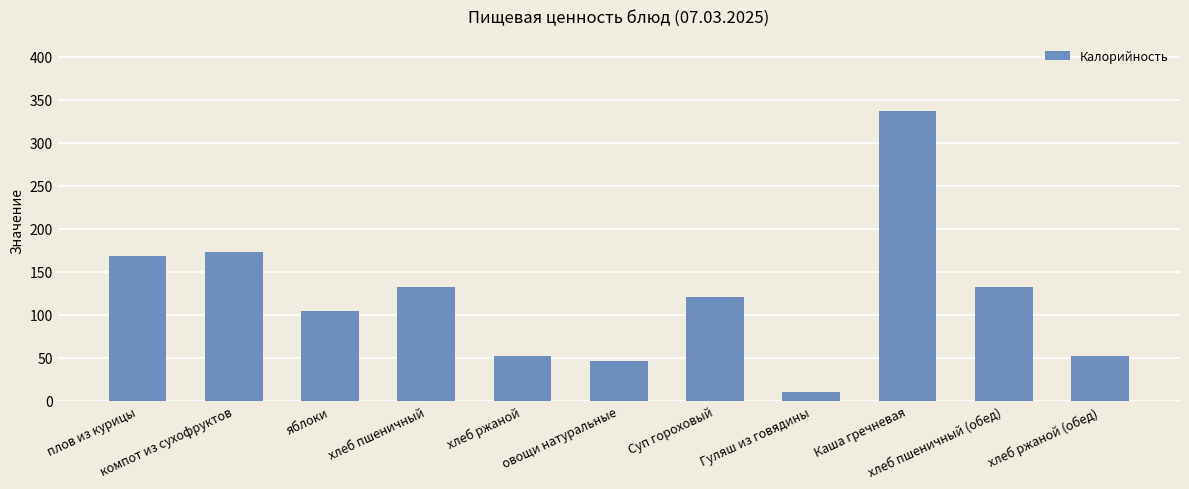

Reading right to left, list all the values displayed in this chart.

52	133	337	10	121	47	52	133	104	173	168